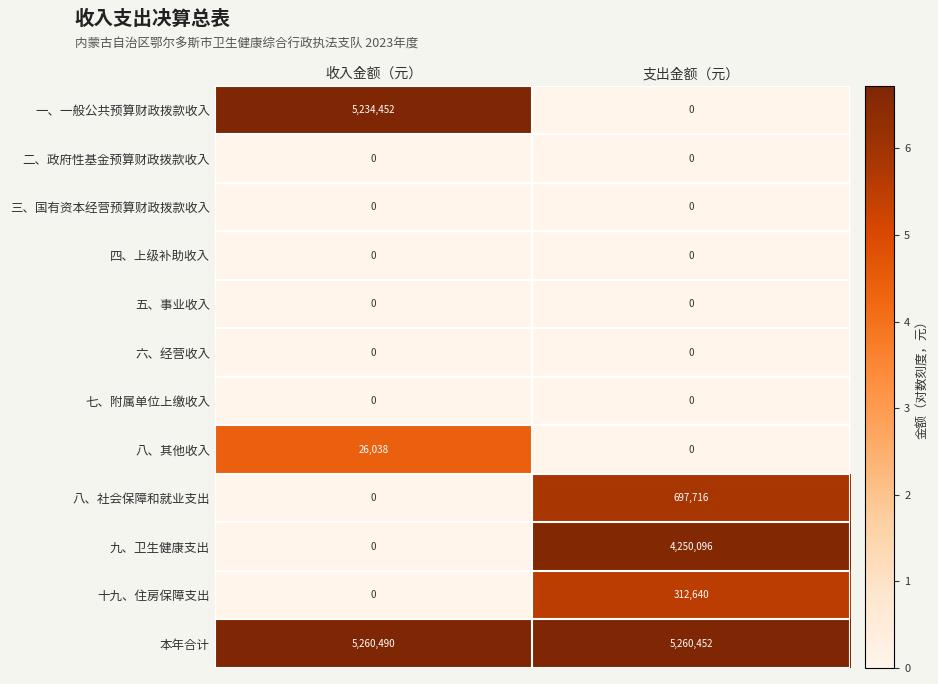

Which category has the lowest value in the 本年合计 series?

支出金额（元）